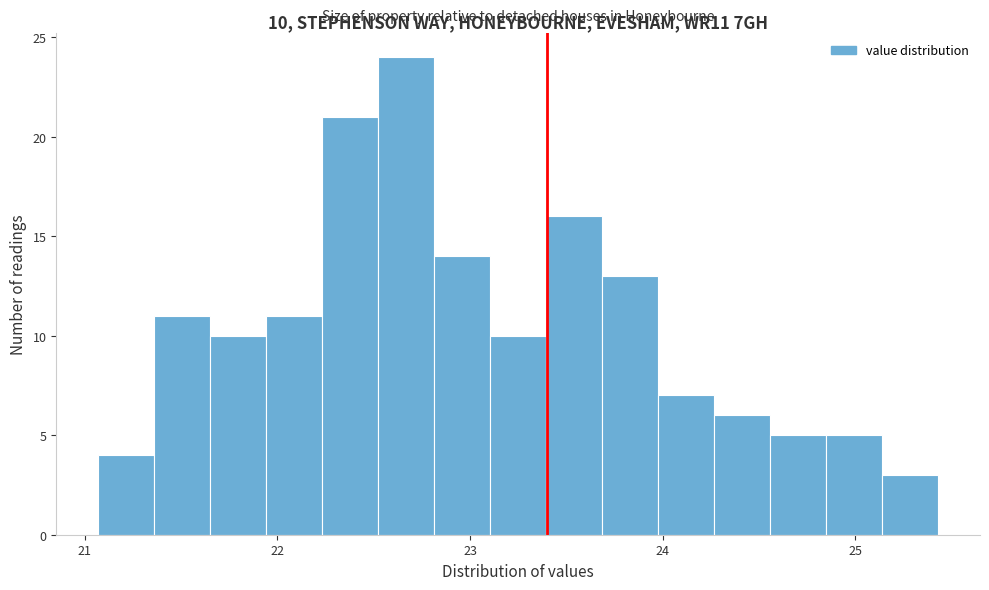

Around what value on the x-axis is the tallest bar? Give the approximate position of its centre, as read against the axis.

22.7